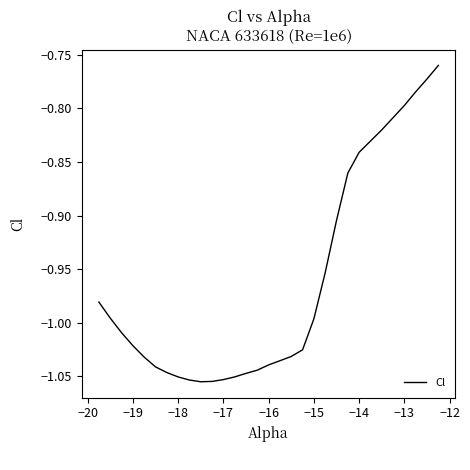

What is the difference between the maximum and minimum values?

0.3